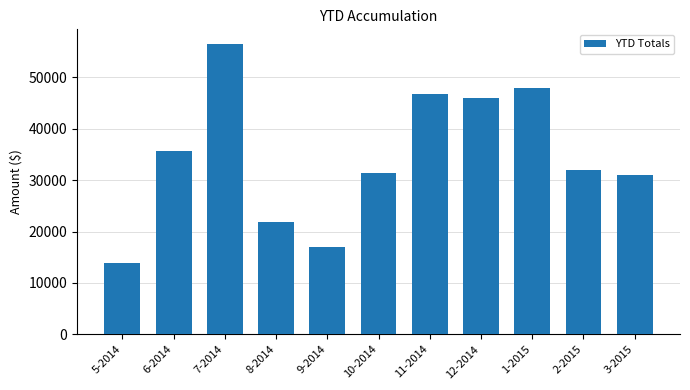

At which label does the data first exceed 31995?

6-2014